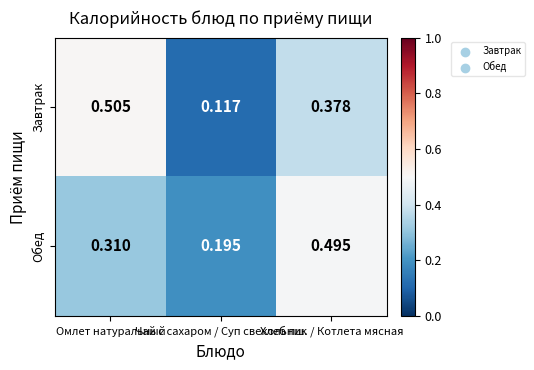

How many categories are shown in the chart?

3